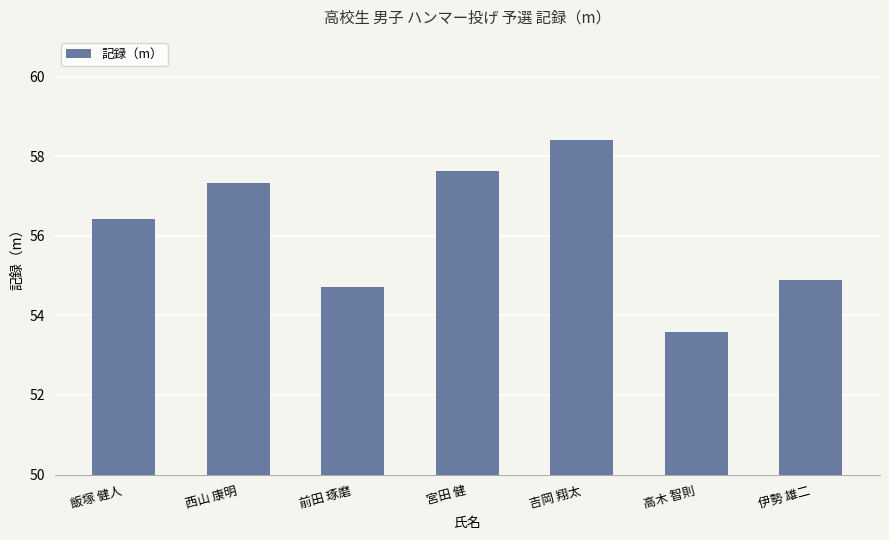

What is the label of the 6th bar from the right?

西山 康明